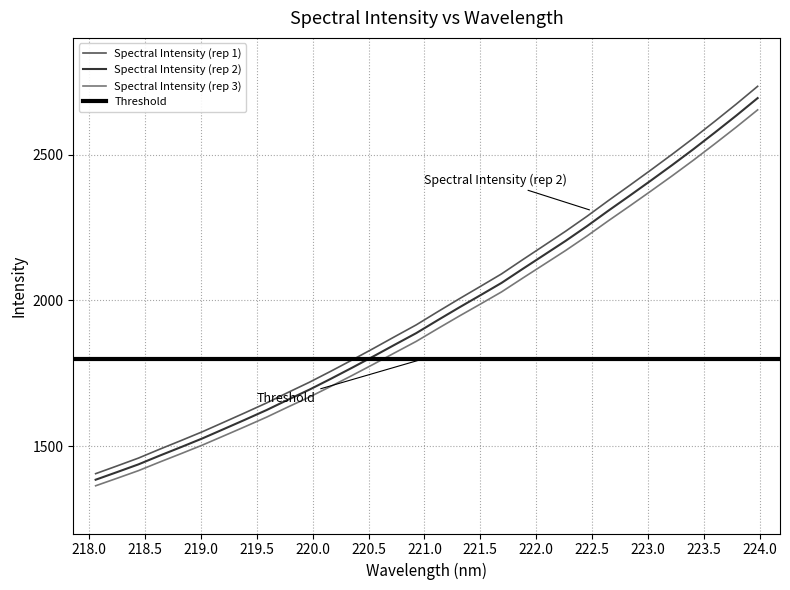

What is the maximum value for Spectral Intensity (rep 2)?

2693.5